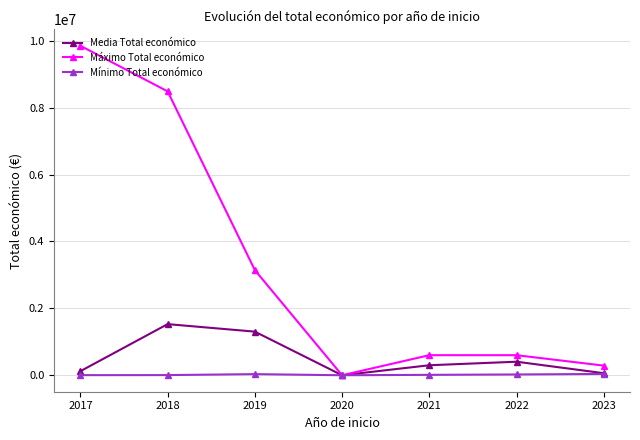

What is the maximum value shown in the chart?

9847932